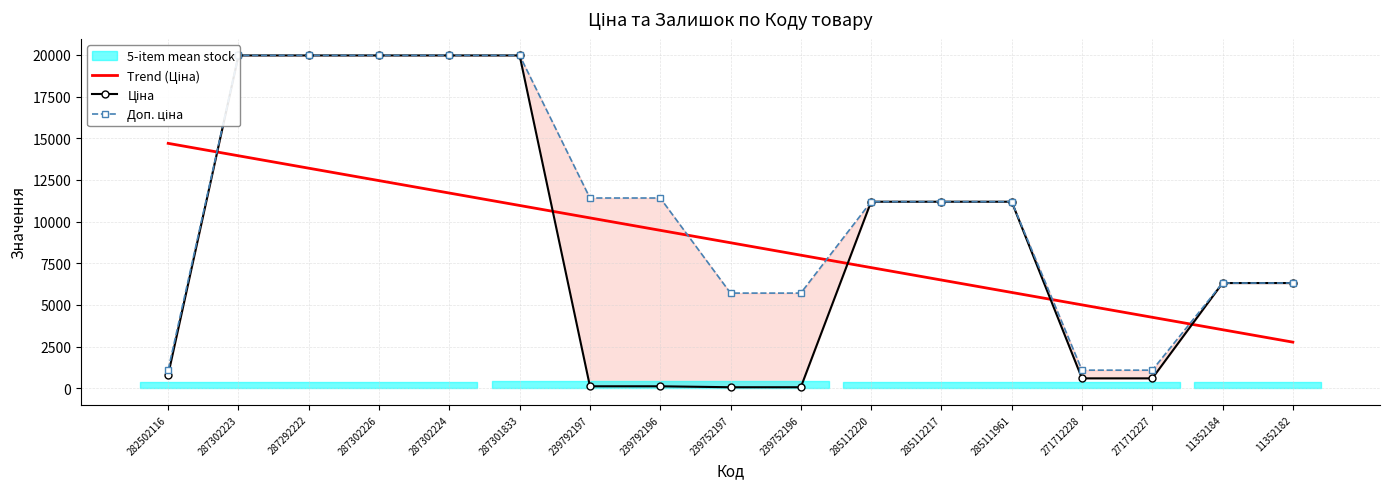

Rank the series by their maximum value, from lowest to highest.

Trend (Ціна), Ціна, Доп. ціна